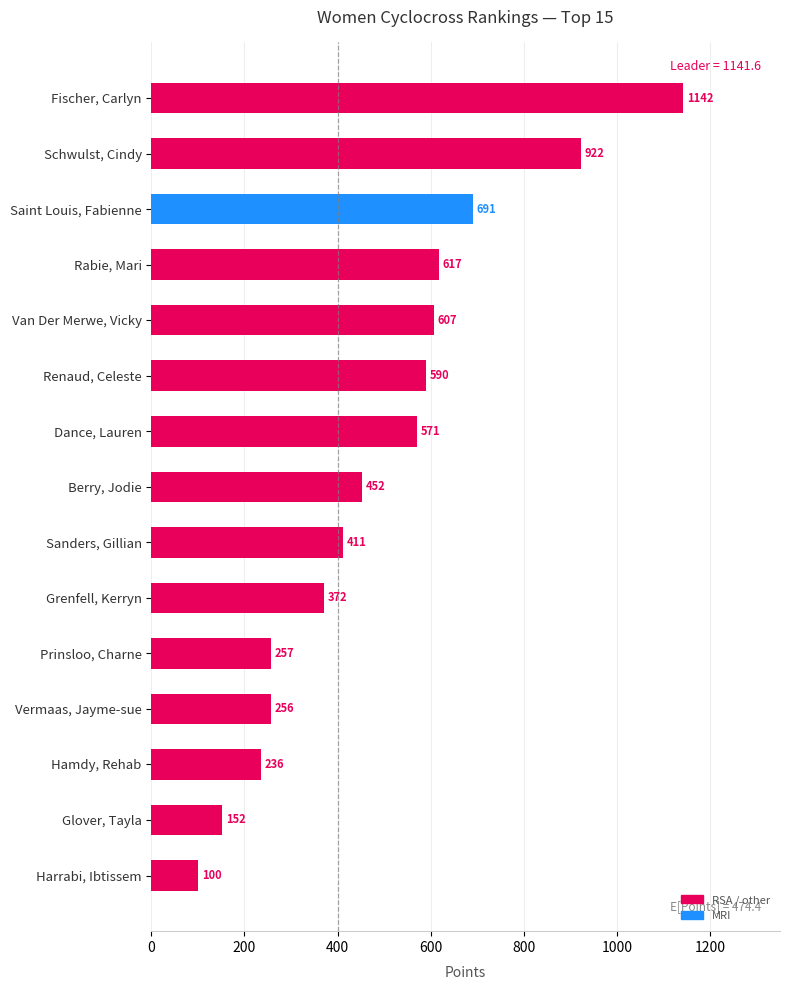

List the labels in order of value, largest first.

Fischer, Carlyn, Schwulst, Cindy, Saint Louis, Fabienne, Rabie, Mari, Van Der Merwe, Vicky, Renaud, Celeste, Dance, Lauren, Berry, Jodie, Sanders, Gillian, Grenfell, Kerryn, Prinsloo, Charne, Vermaas, Jayme-sue, Hamdy, Rehab, Glover, Tayla, Harrabi, Ibtissem